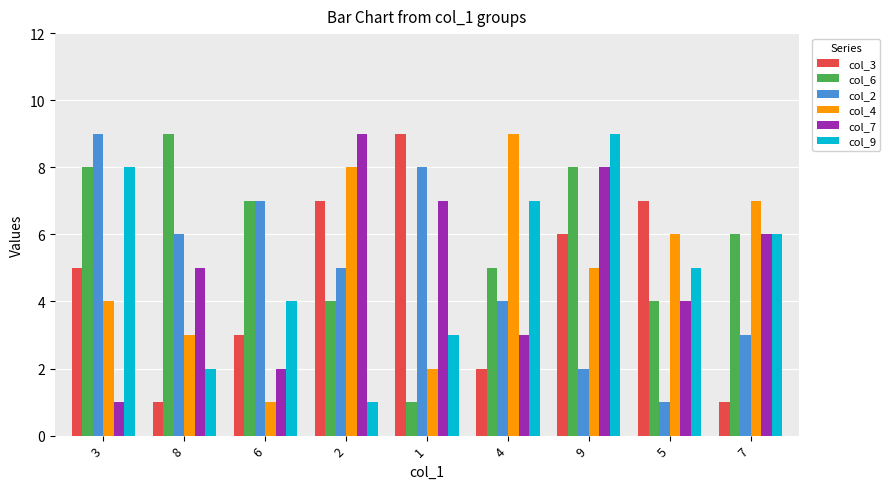

What is the lowest value of the col_7 series?

1